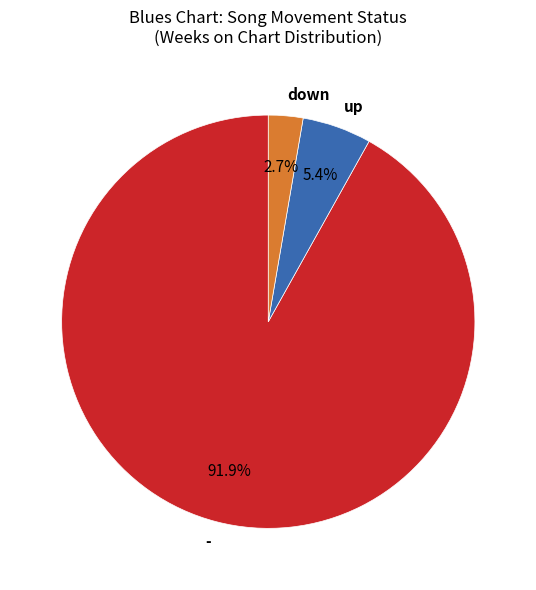

Is up the majority of the pie?

No